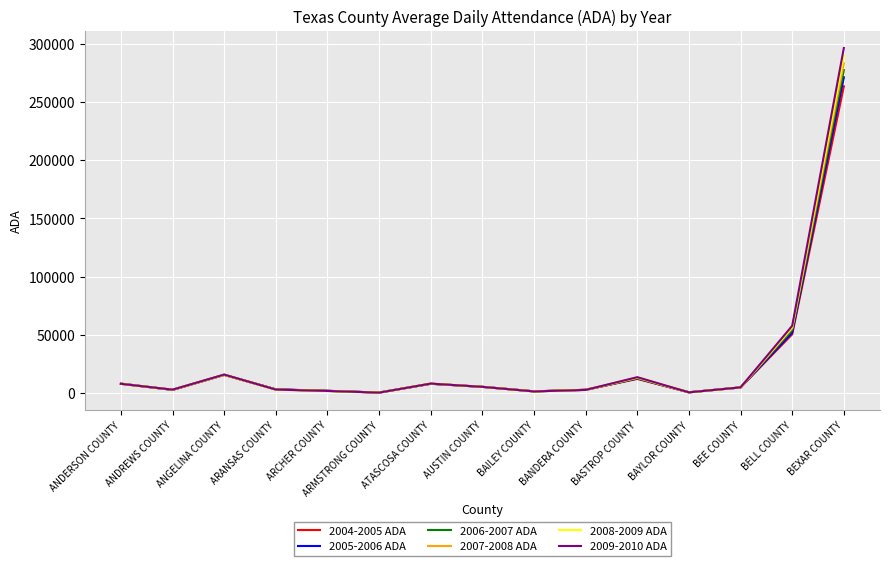

What is the minimum value shown in the chart?

310.6